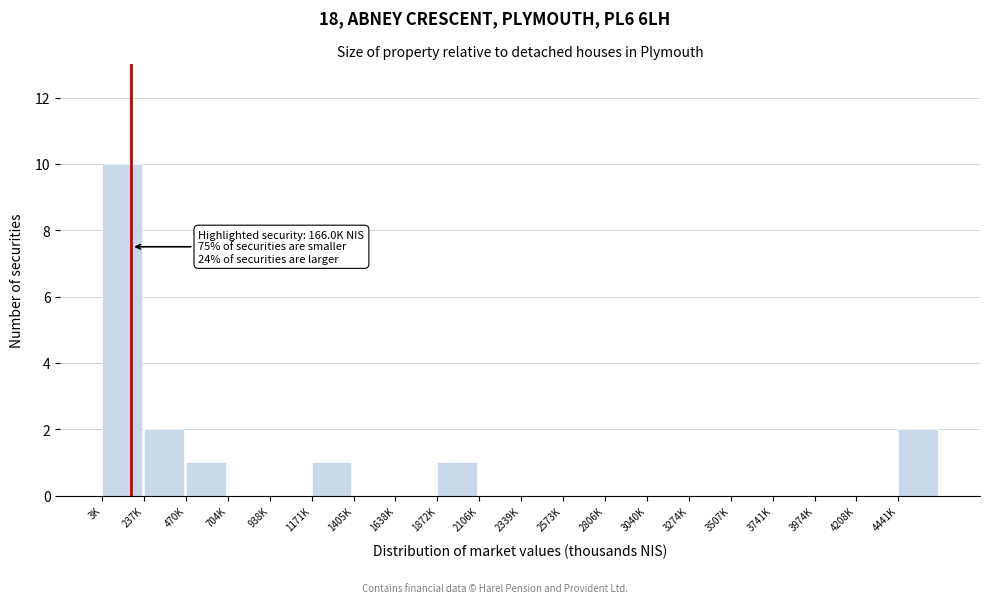

Reading left to right, list all the values displayed in this chart.

3K=10	237K=2	470K=1	704K=0	938K=0	1171K=1	1405K=0	1638K=0	1872K=1	2106K=0	2339K=0	2573K=0	2806K=0	3040K=0	3274K=0	3507K=0	3741K=0	3974K=0	4208K=0	4441K=2